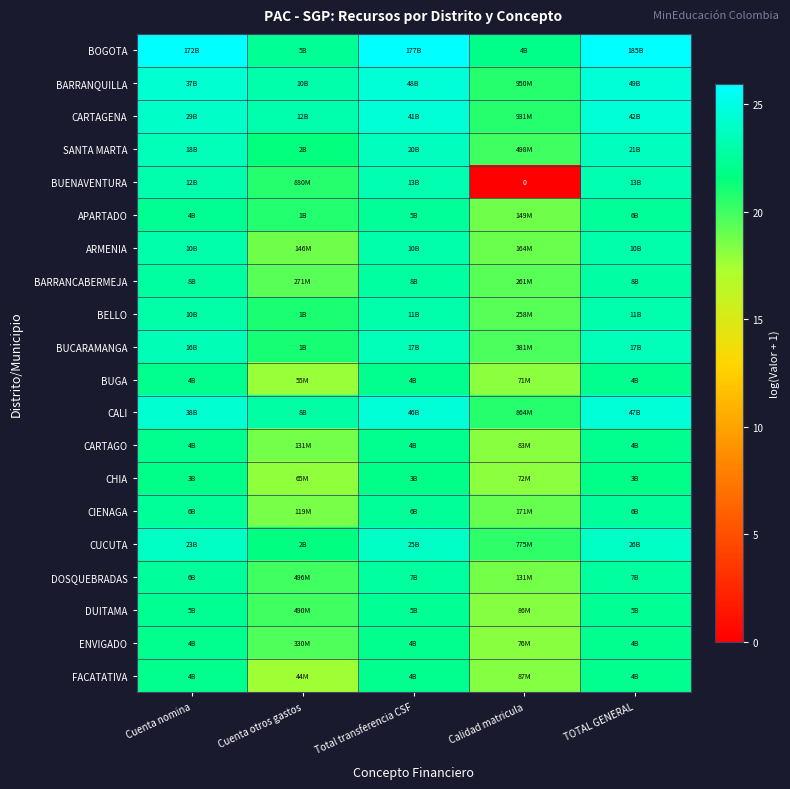

The value of FACATATIVA at Cuenta nomina is 10.8. True or false?

False